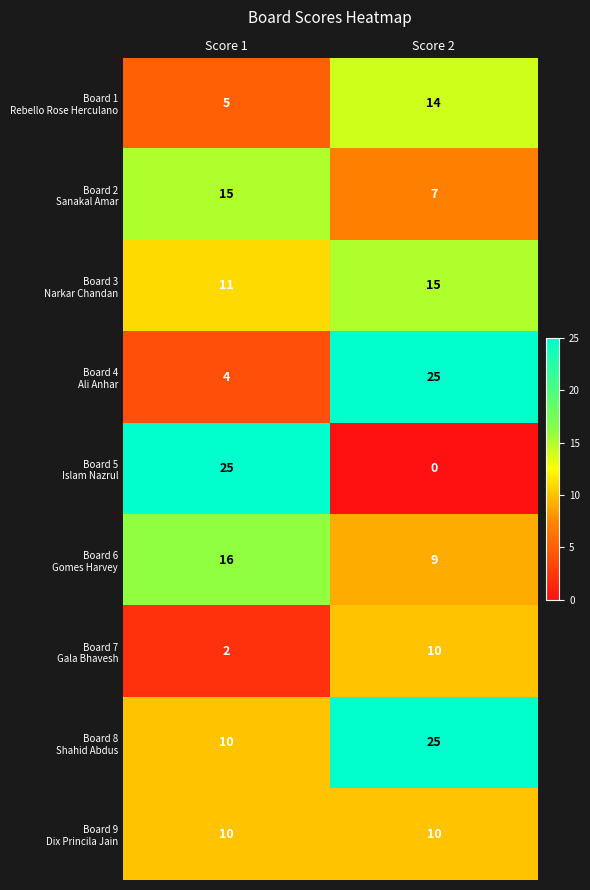

What is the total value across all series at Score 1?

98